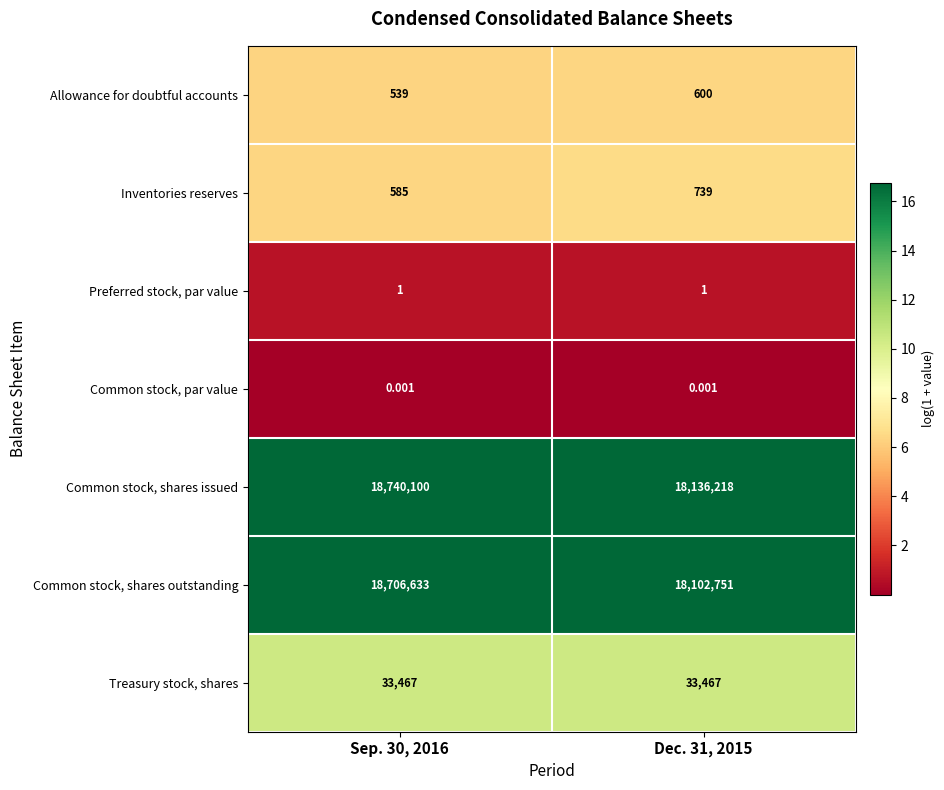

Is the value of Inventories reserves at Dec. 31, 2015 greater than the value of Common stock, shares outstanding at Dec. 31, 2015?

No